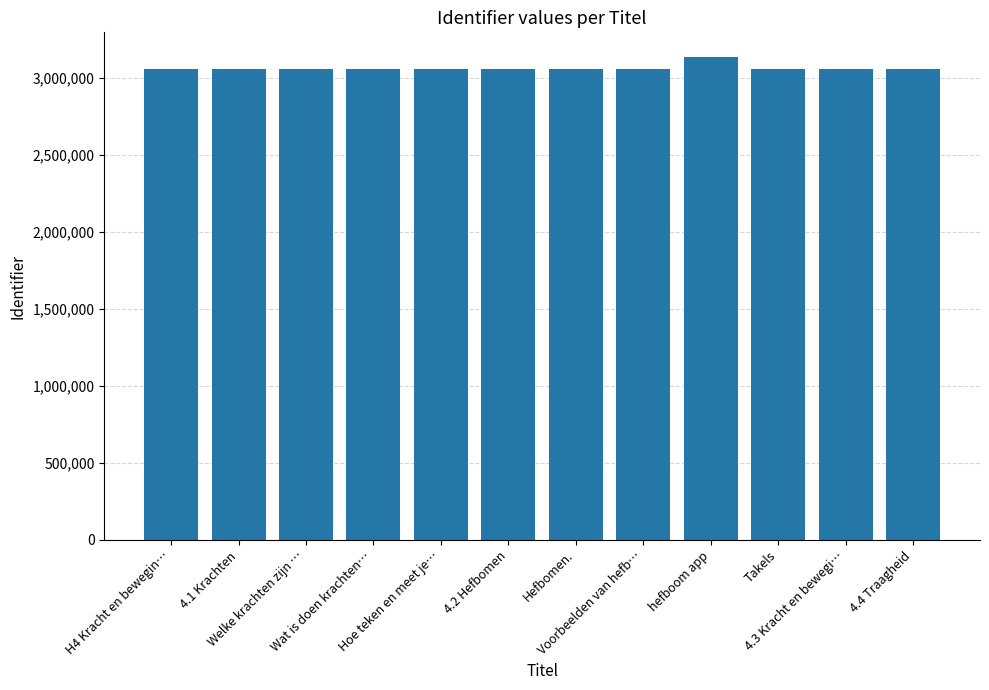

What is the smallest value displayed?

3058092